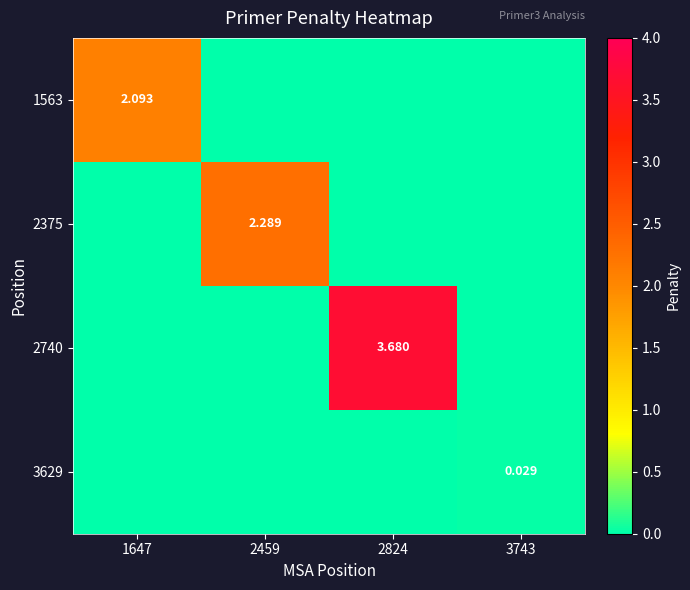

At which category is the sum across all series the highest?

2824